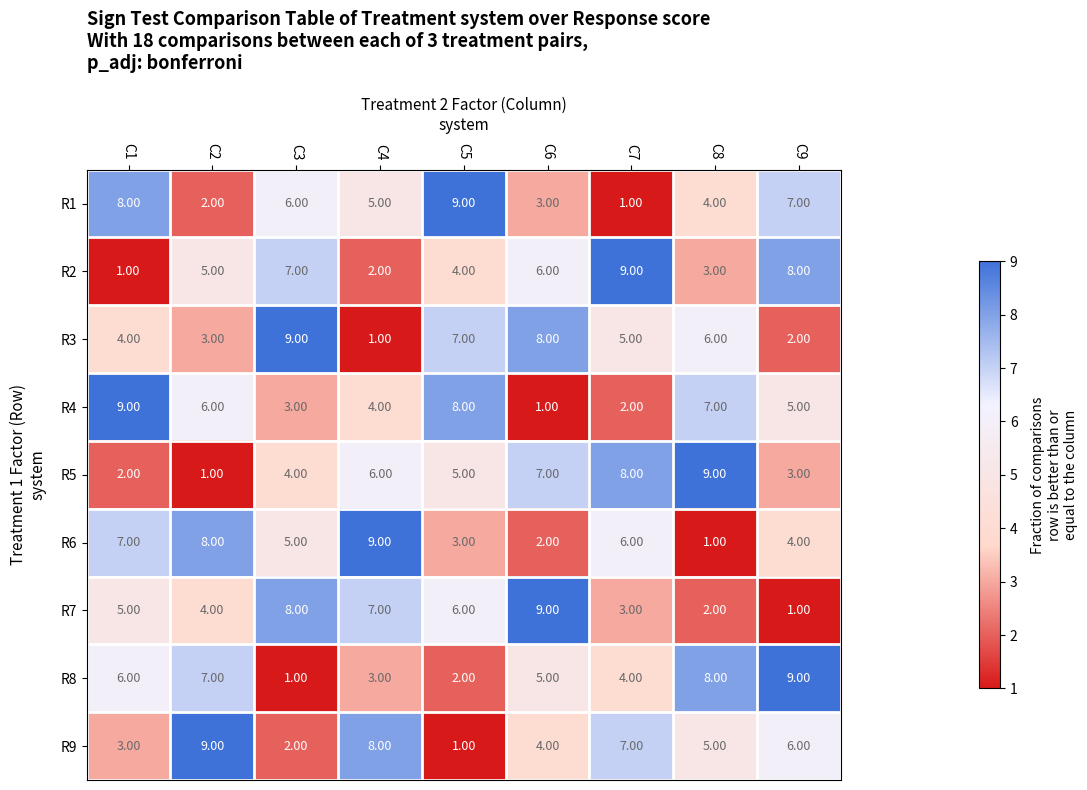

At how many categories does at least one series exceed 4?

9